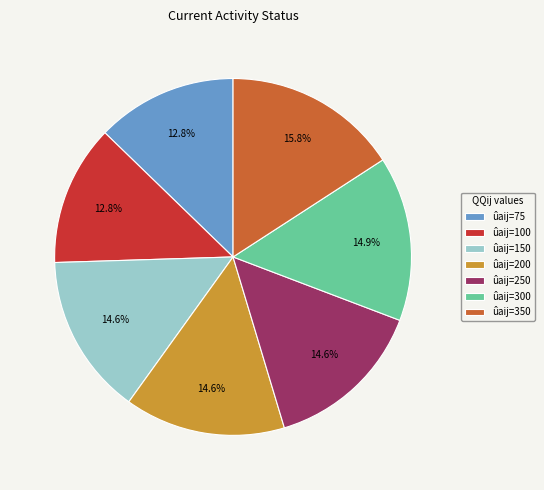

Does ûaij=200 represent more than half of the total?

No